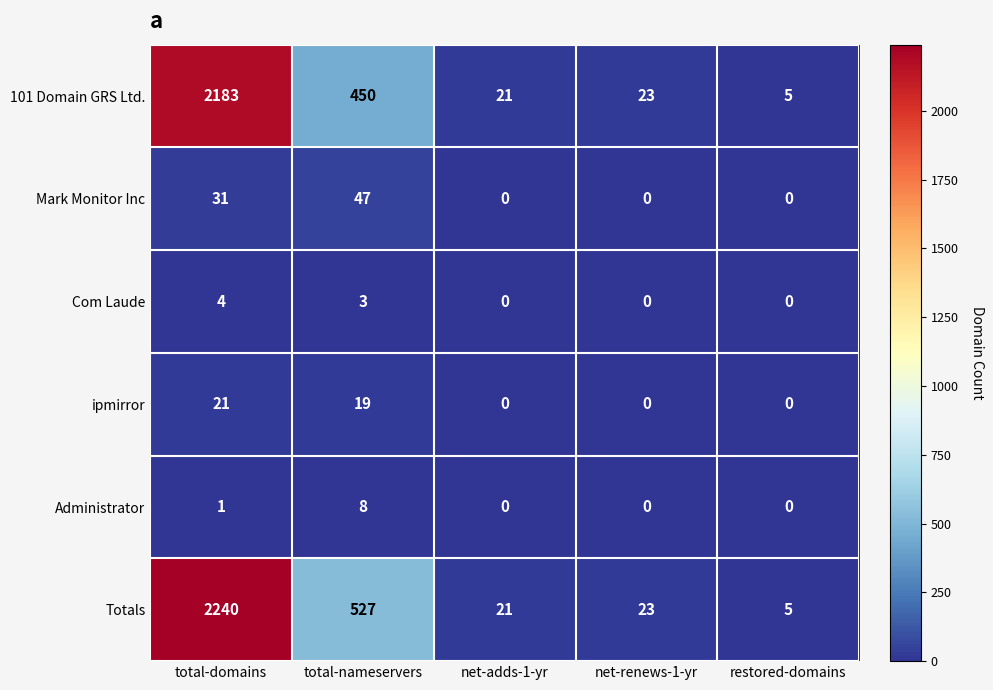

How many positive values does the Mark Monitor Inc series have?

2